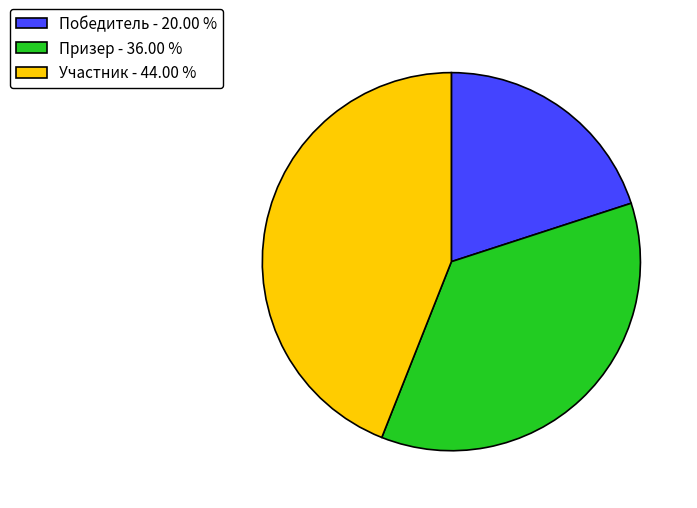

Is there a majority slice in this chart?

No